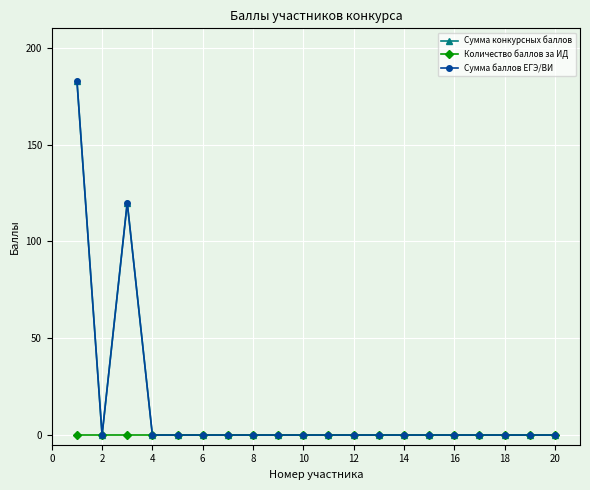

Does the chart display data point markers on the line(s)?

Yes